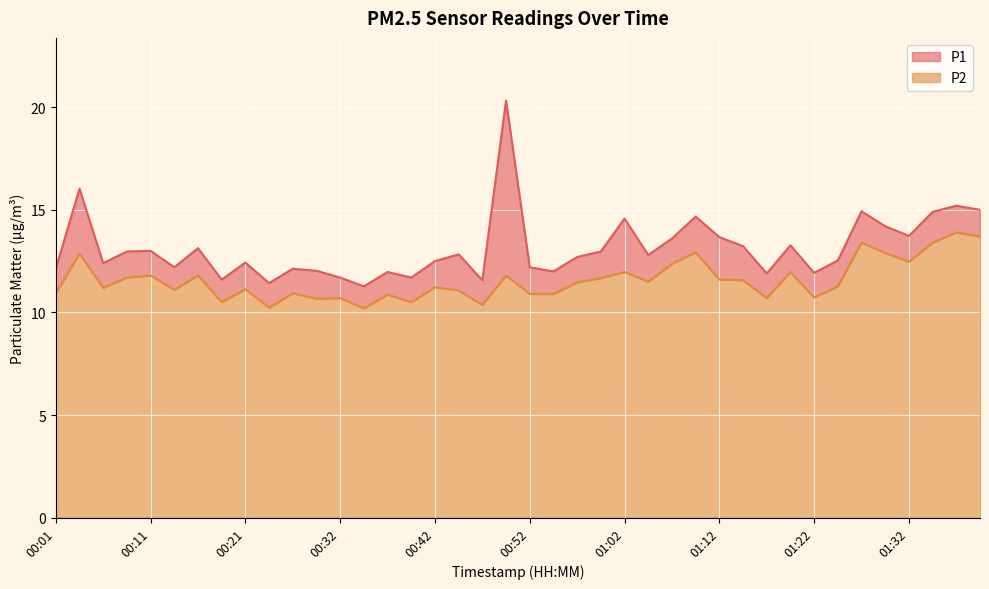

What is the label of the 15th point from the right?

01:04